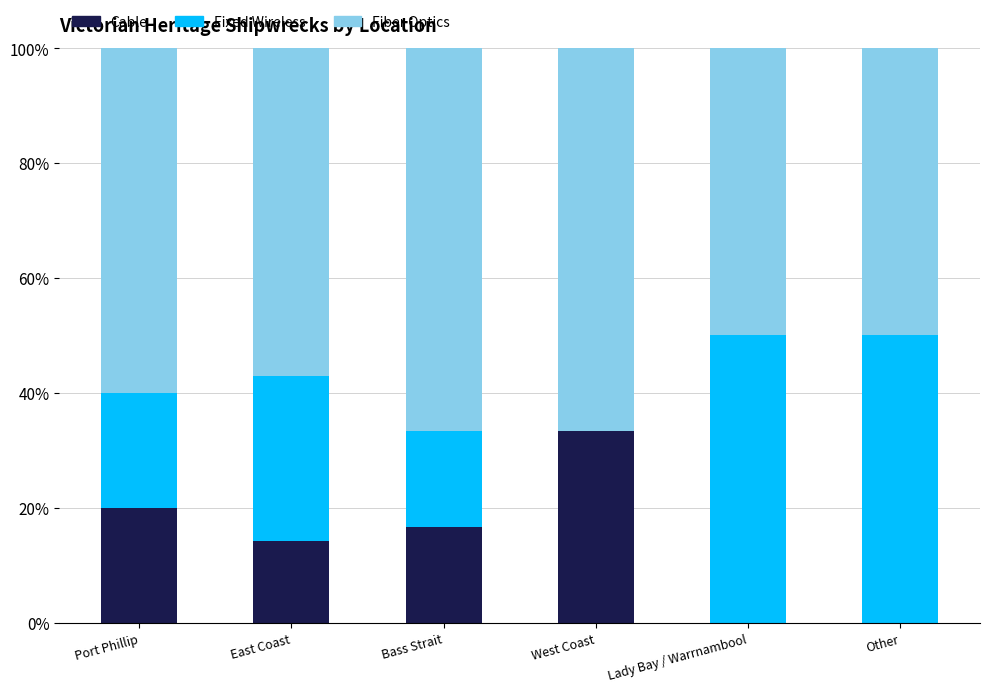

Is it true that Cable equals 33.3 at West Coast?

True